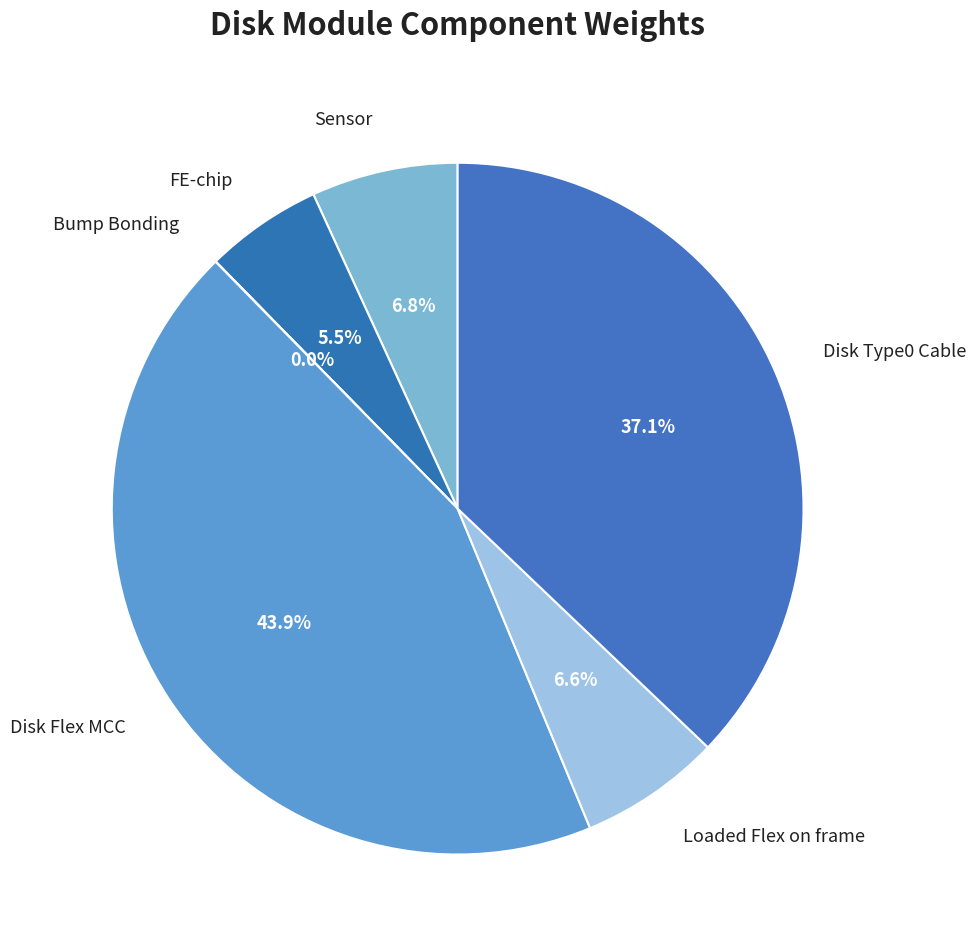

Which has a higher value, FE-chip or Loaded Flex on frame?

Loaded Flex on frame